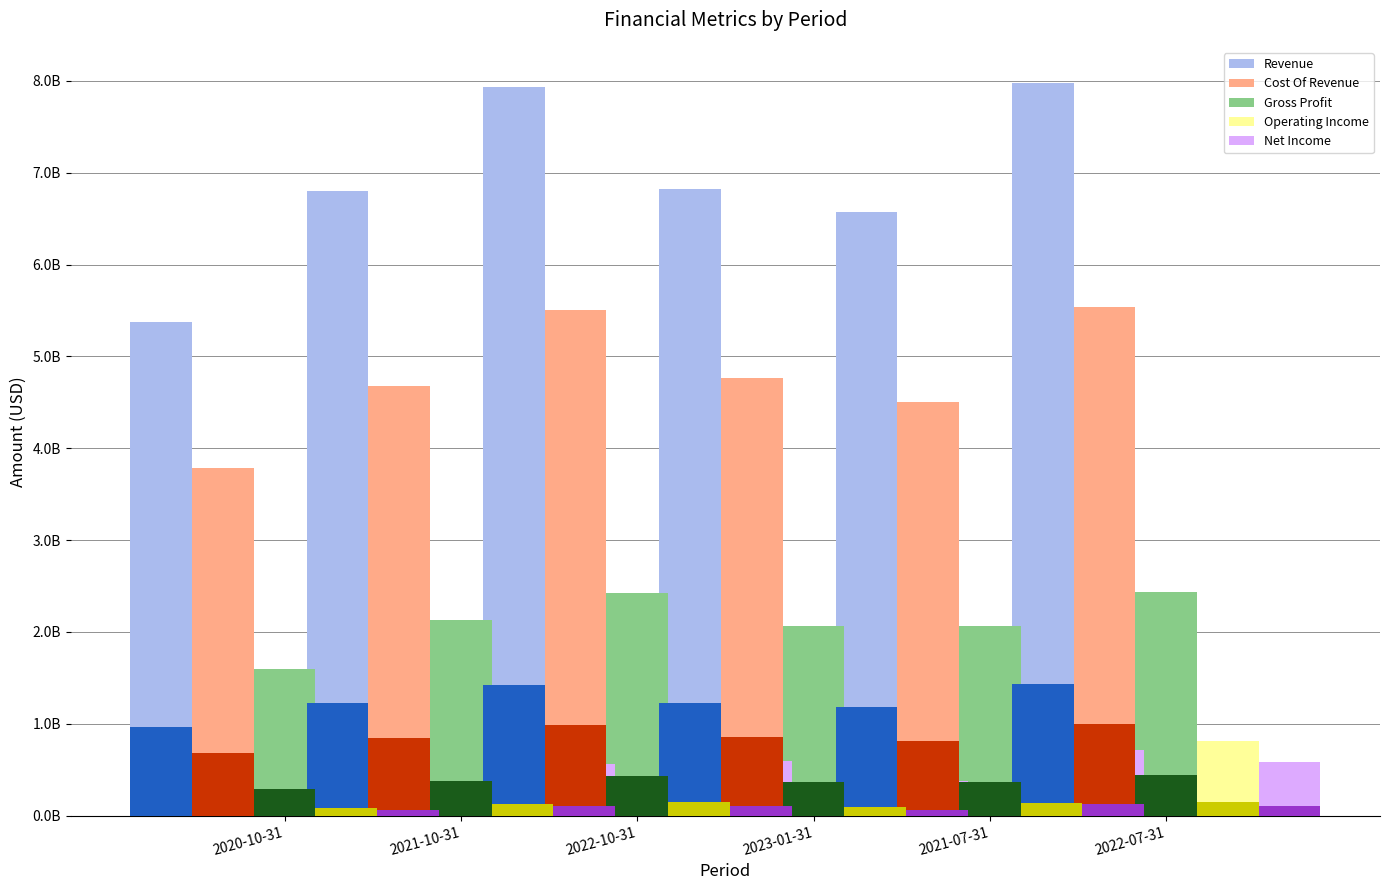

The value of Revenue at 2021-07-31 is 3906809887. True or false?

False